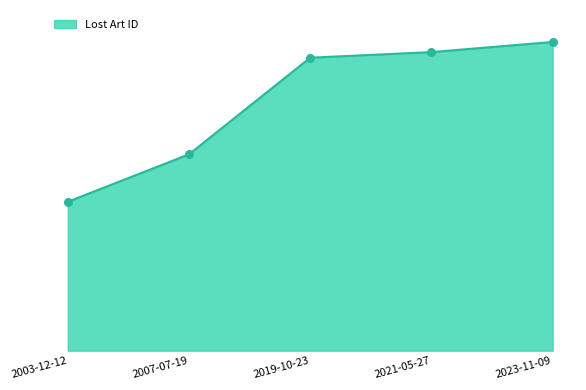

What is the change in value from 2019-10-23 to 2021-05-27?

+11217